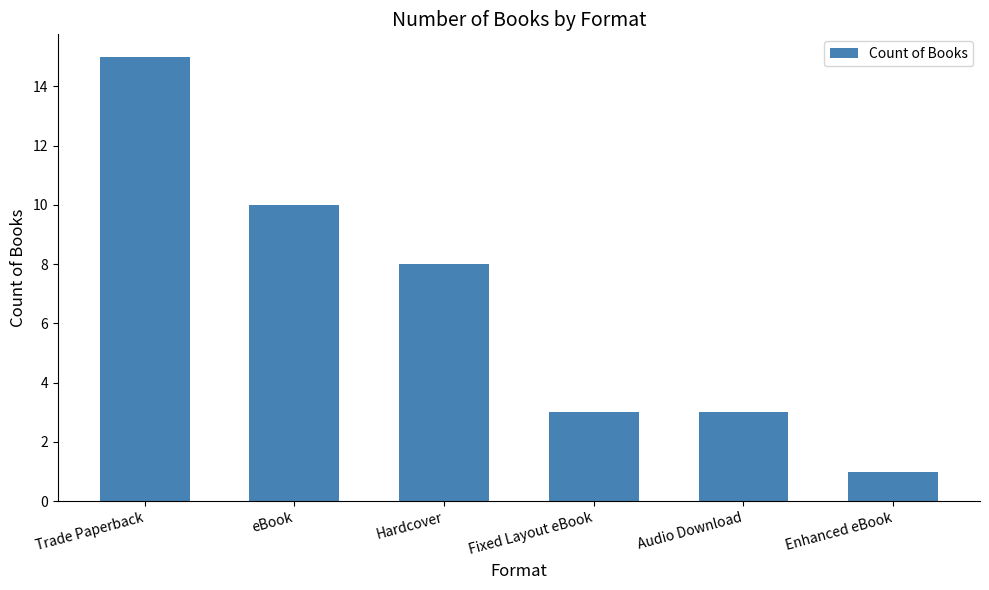

Approximately how many times larger is the value at eBook compared to Hardcover?

1.2